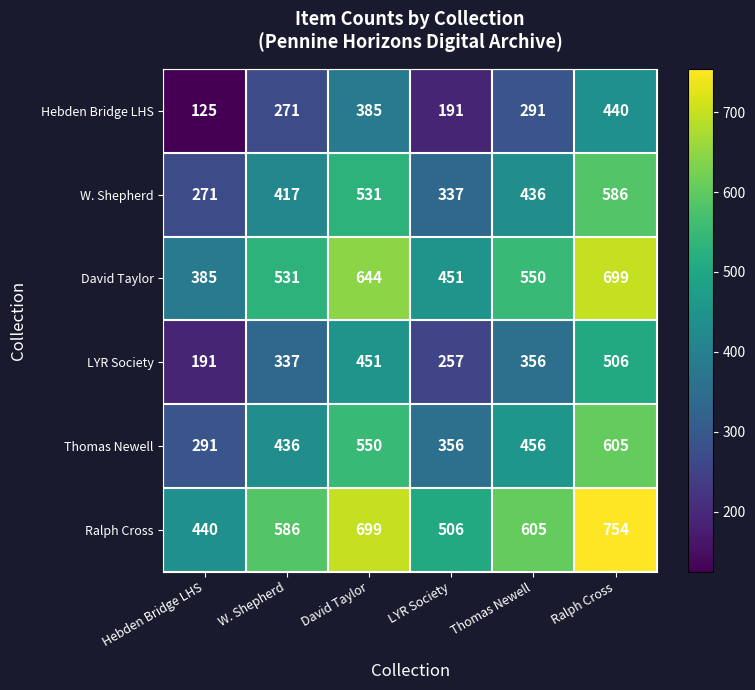

Is it true that Hebden Bridge LHS equals 191 at LYR Society?

True